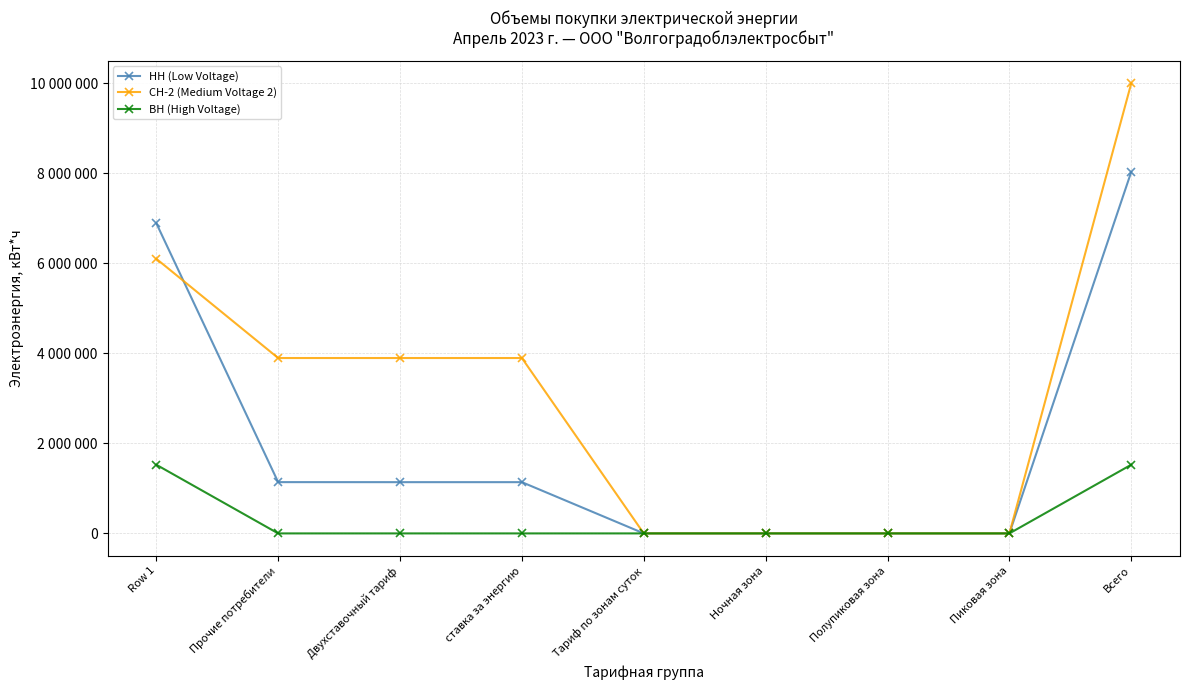

Which has a higher value, Row 1 or Ночная зона?

Row 1